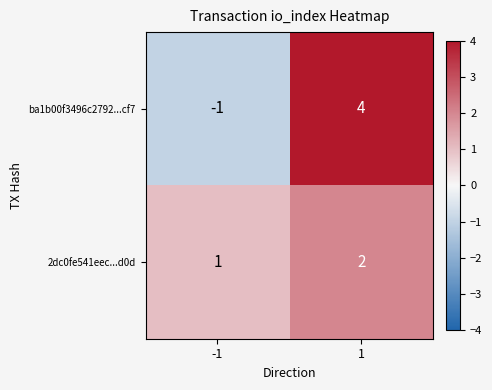

Reading left to right, transcribe all the data shown in this chart.

ba1b00f3496c2792...cf7: -1	4
2dc0fe541eec...d0d: 1	2